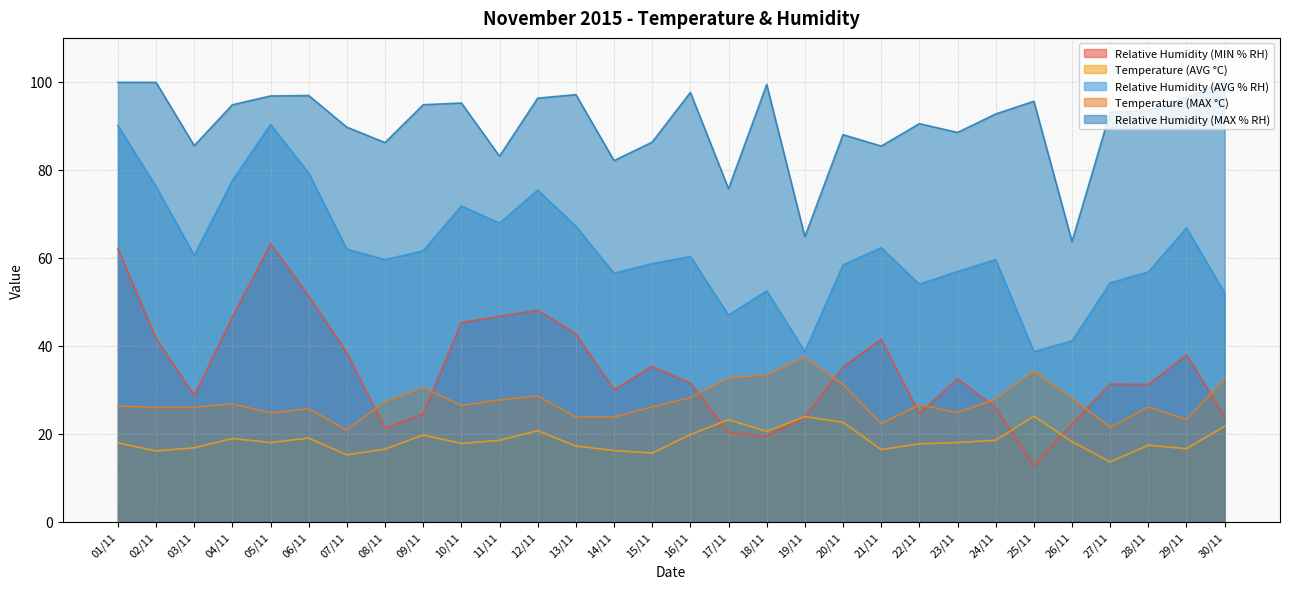

What is the sum of all Relative Humidity (MAX % RH) values?

2709.5